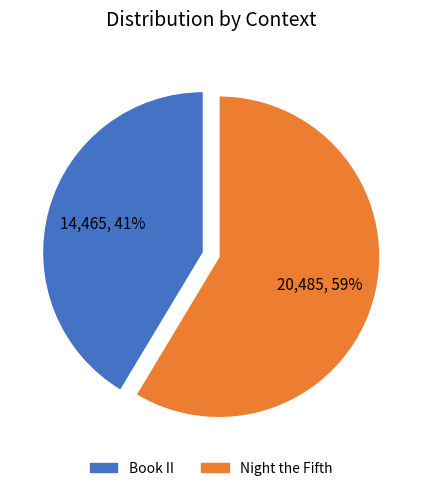

Count the number of slices in the pie.

2